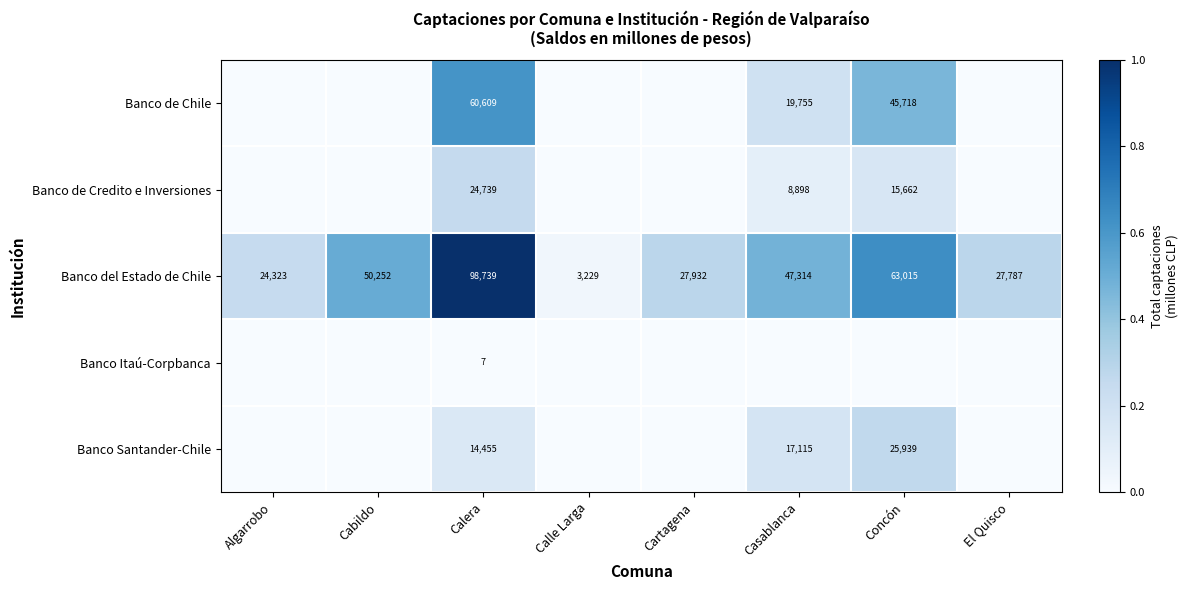

What is the average value of the Banco del Estado de Chile series?

42824